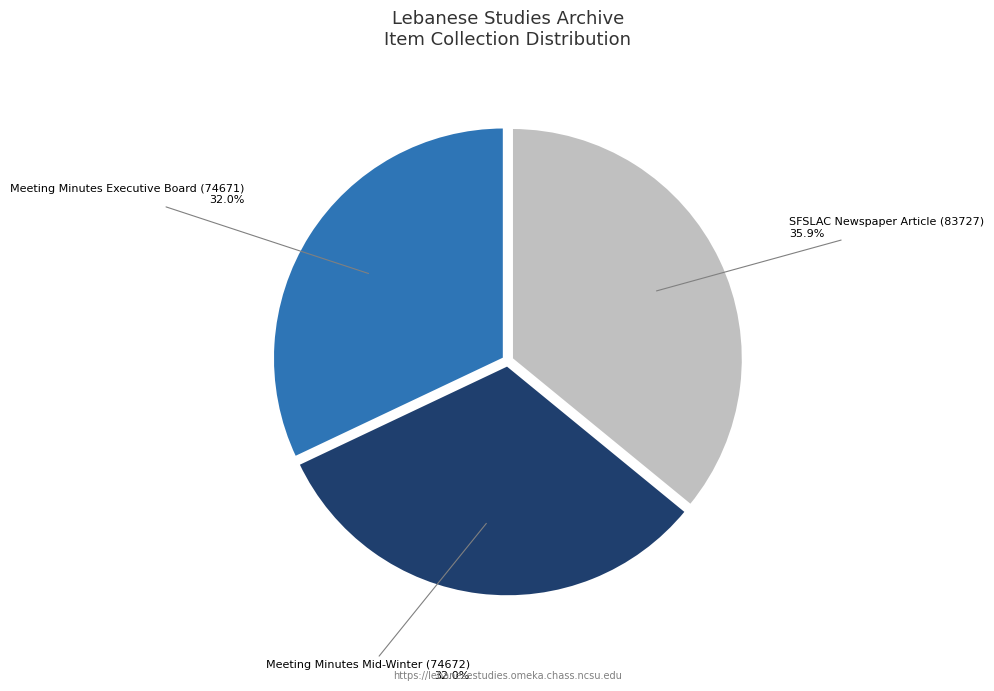

Which slice is the largest?

SFSLAC Newspaper Article (83727)